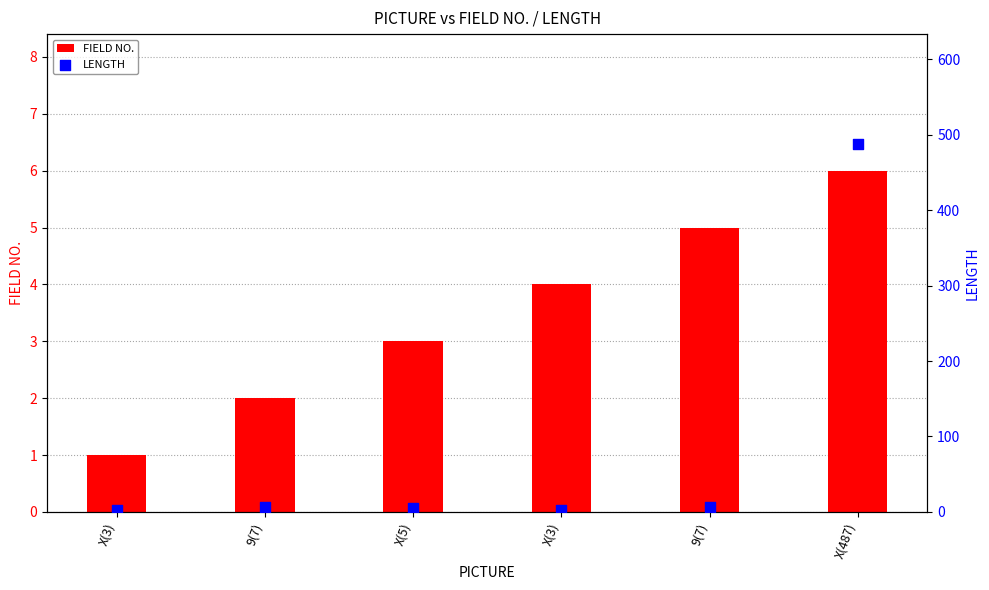

What are all the series names shown in the legend?

FIELD NO., LENGTH